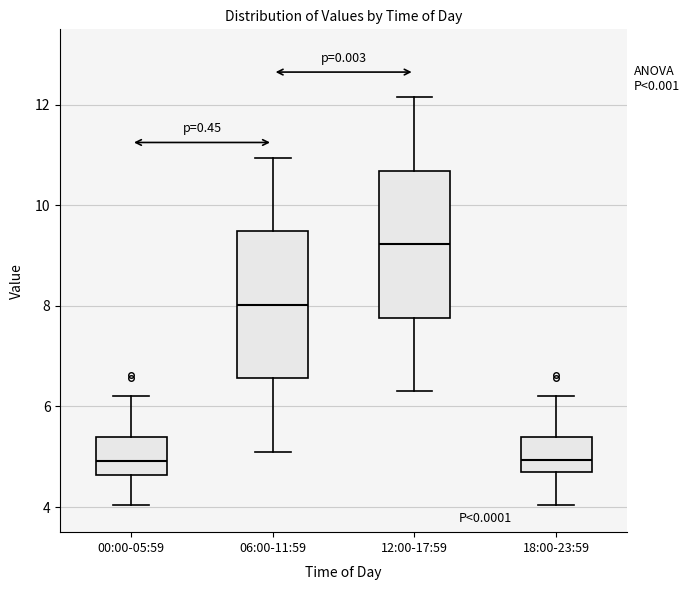

Reading left to right, transcribe this box plot: for each box, give where its median line is, the range the box spans, and where its two whiskers end, as read against the y-axis. The values are not printed on the chart, so give them approximately, as read against the axis.

00:00-05:59: median 5.0, box 4.6 to 5.4, whiskers 4.0 to 6.2
06:00-11:59: median 8.0, box 6.6 to 9.4, whiskers 5.2 to 11.0
12:00-17:59: median 9.2, box 7.8 to 10.6, whiskers 6.4 to 12.2
18:00-23:59: median 5.0, box 4.8 to 5.4, whiskers 4.0 to 6.2